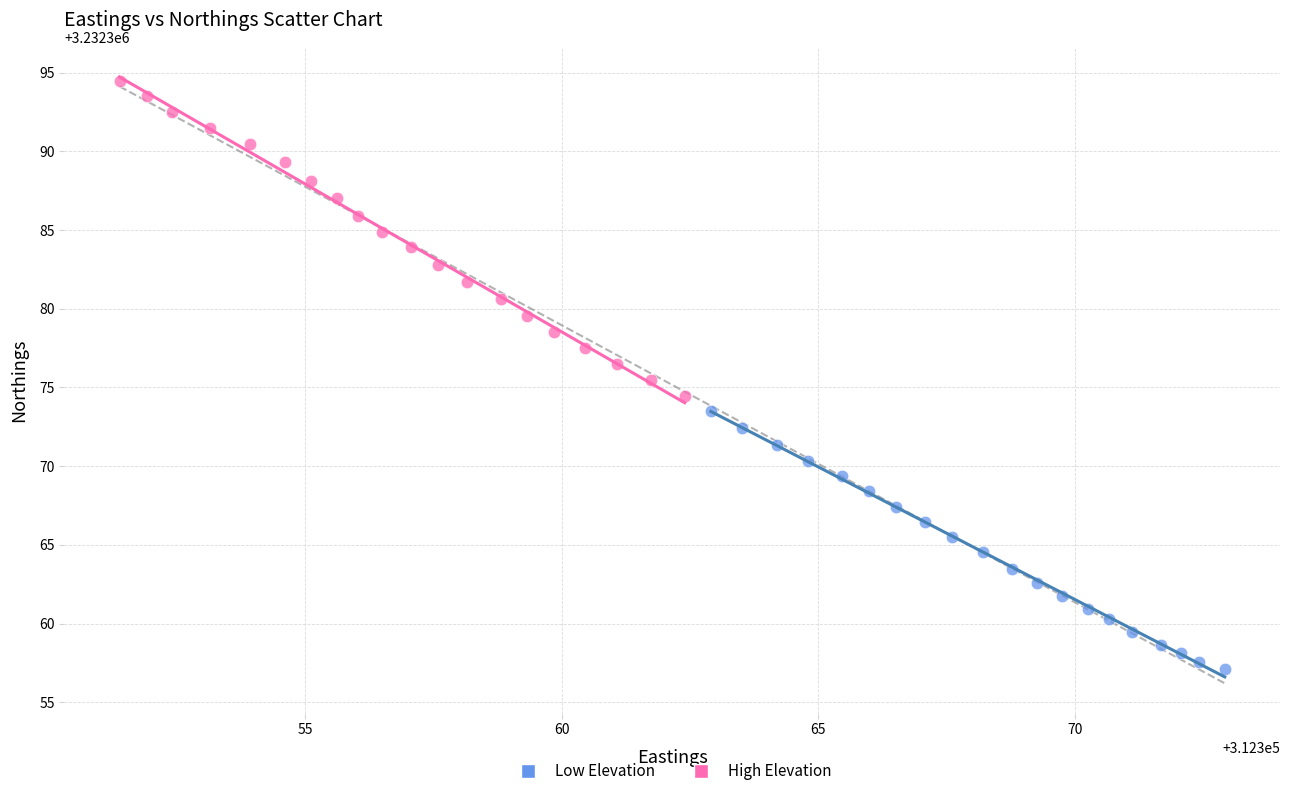

Which series has the largest Y range (max minus min)?

High Elevation